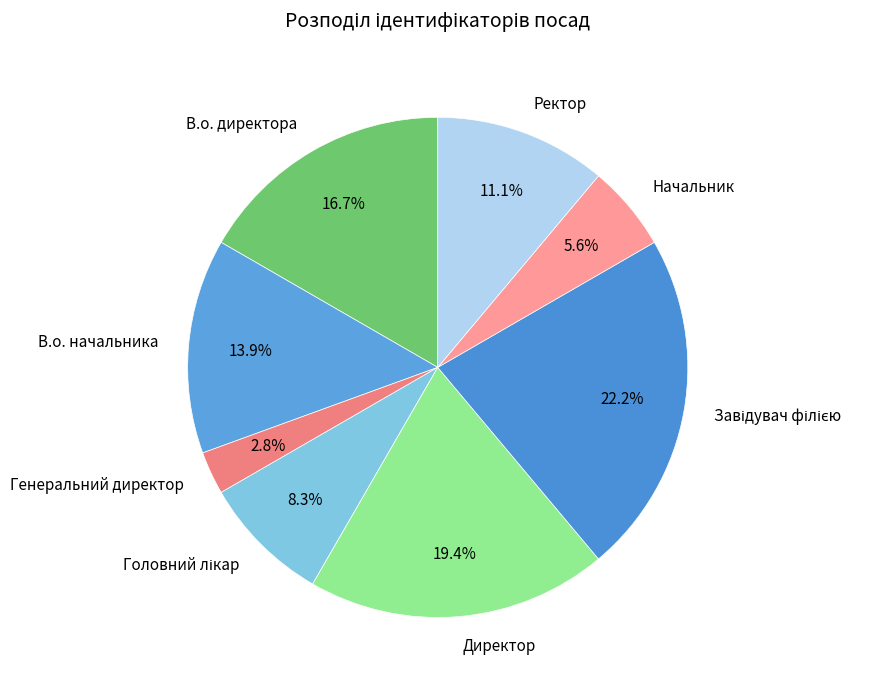

To the nearest percent, what is the difference between the largest and smallest slice percentages?

19%